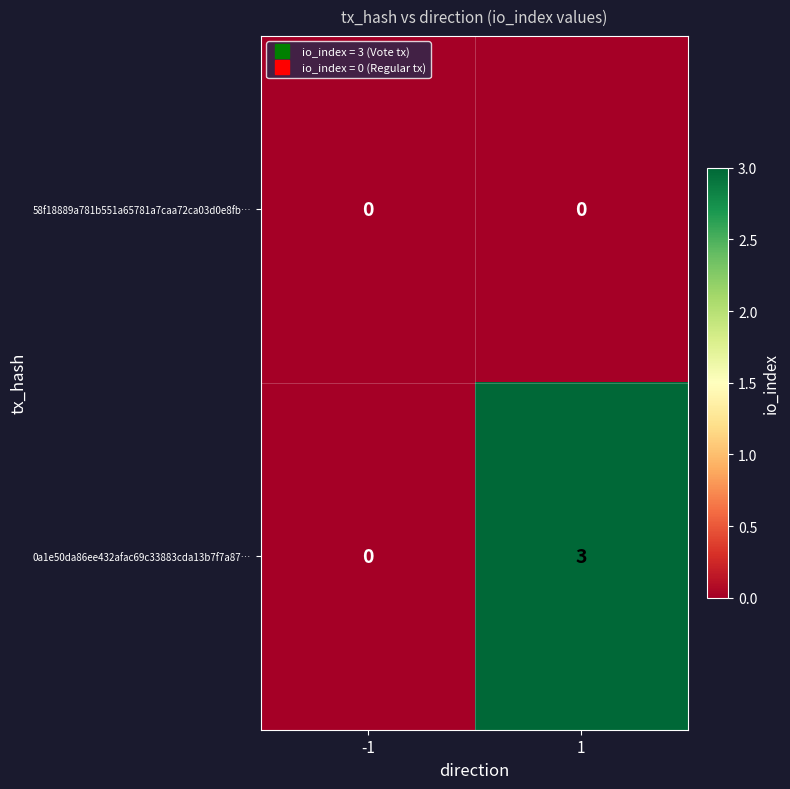

Is the value of 58f18889a781b551a65781a7caa72ca03d0e8fb… at 1 greater than the value of 0a1e50da86ee432afac69c33883cda13b7f7a87… at 1?

No